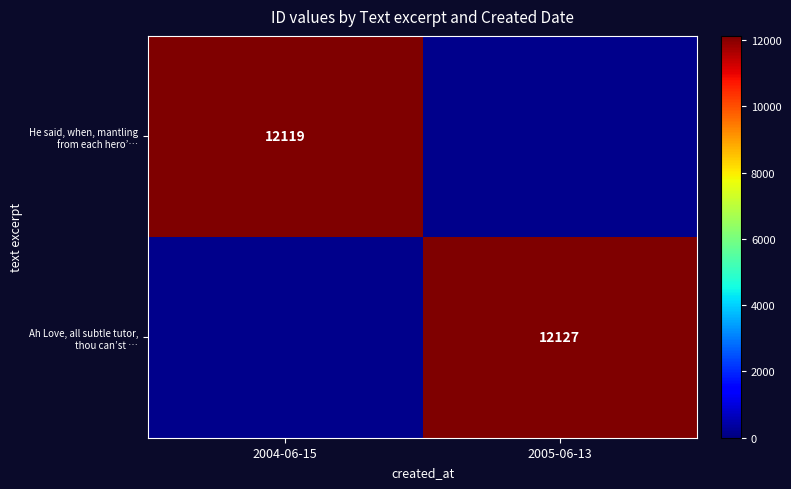

At which label does Ah Love, all subtle tutor, thou can’st … reach its peak?

2004-06-15